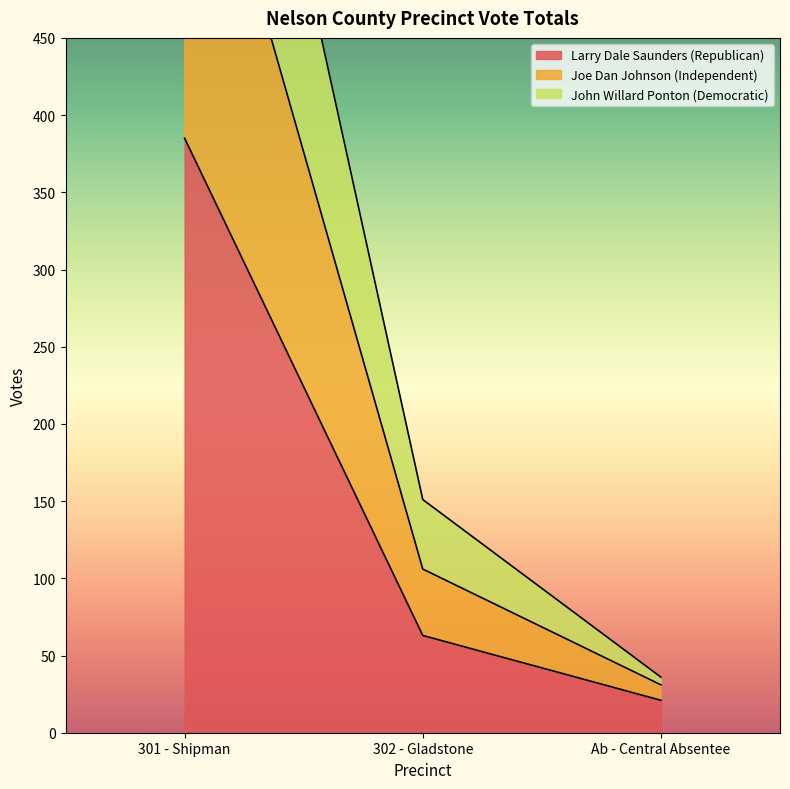

What is the label of the 2nd point from the right?

302 - Gladstone